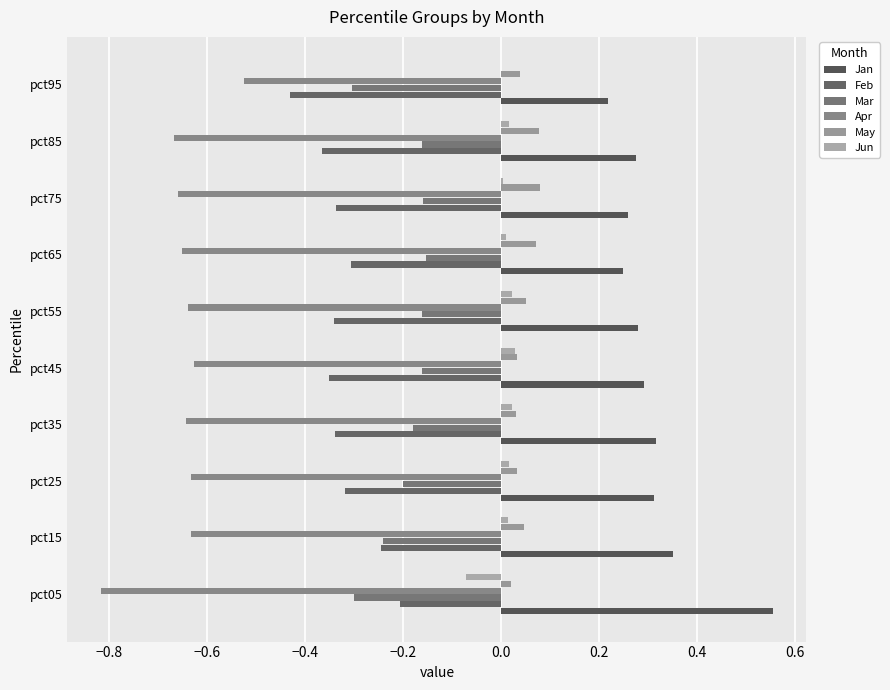

Count the number of categories in the chart.

10